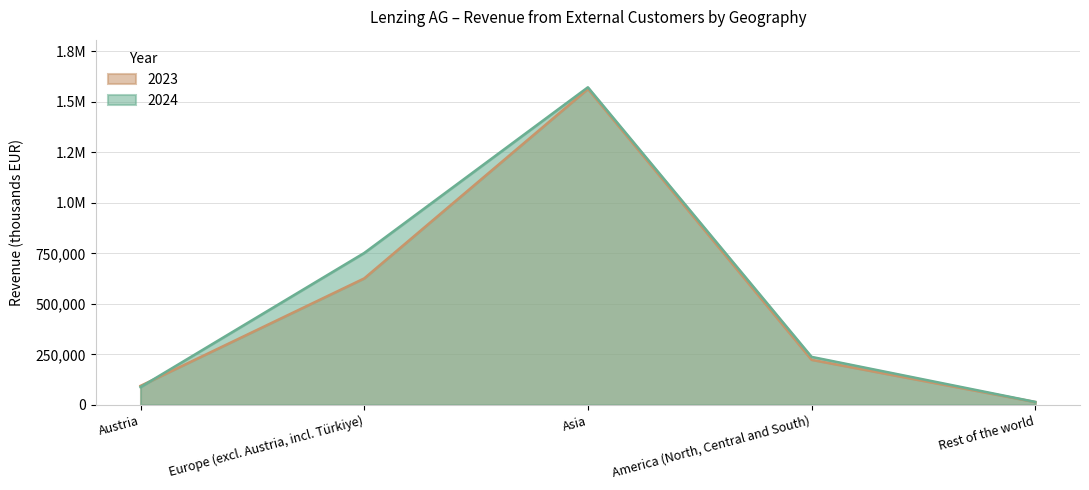

What is the difference between the 2024 values at Asia and Europe (excl. Austria, incl. Türkiye)?

819759